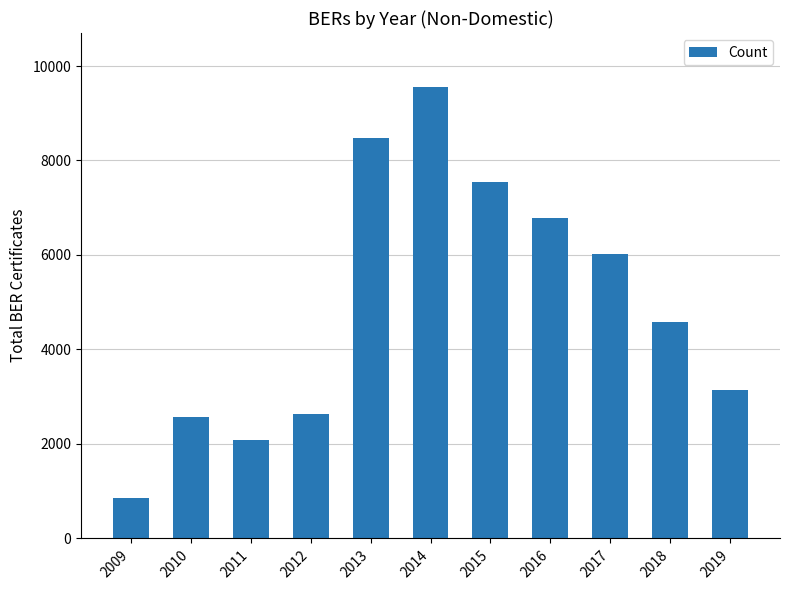

What is the greatest value displayed?

9552